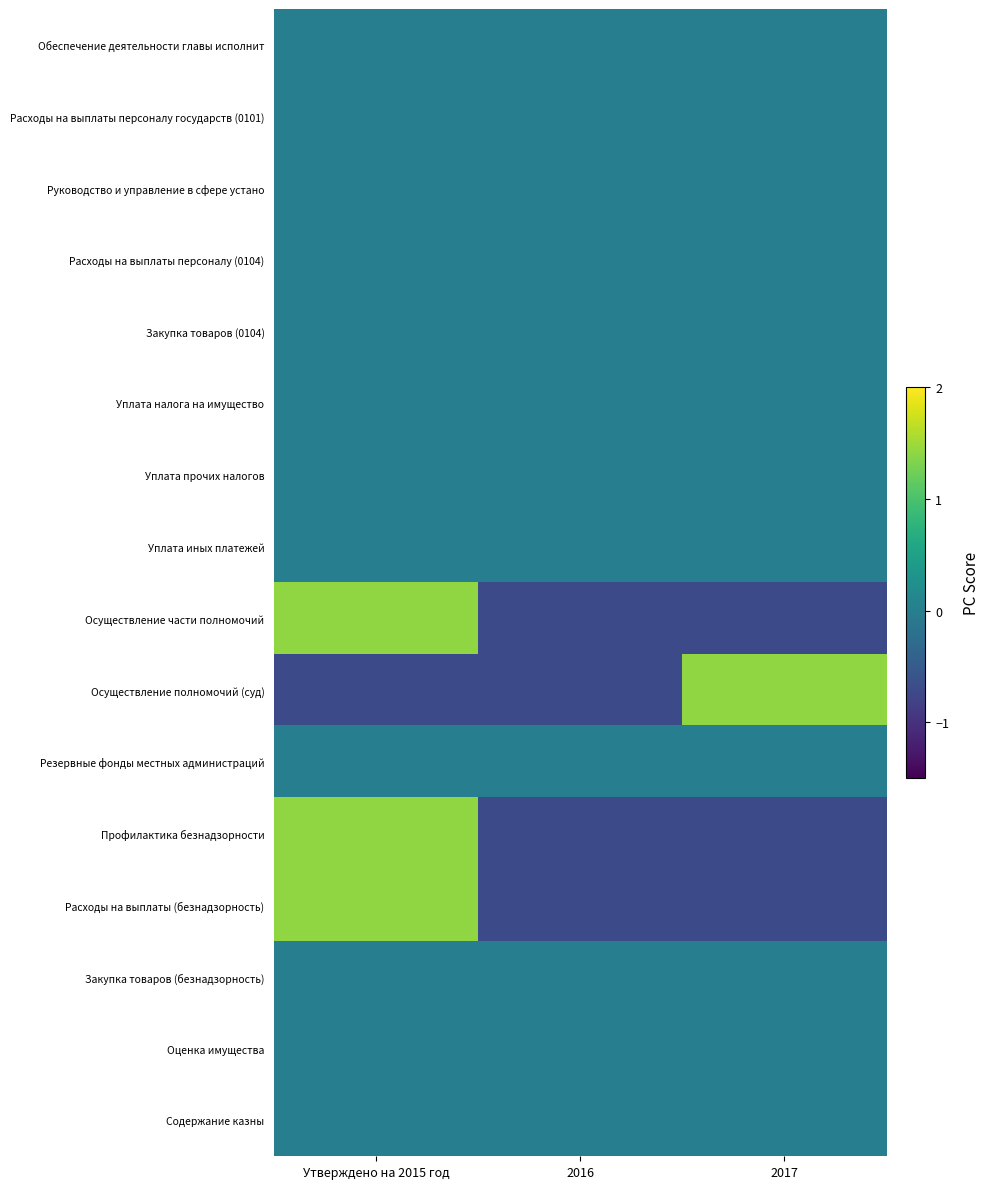

At 2017, list the series in order from smallest to largest.

Профилактика безнадзорности, Осуществление части полномочий, Расходы на выплаты (безнадзорность), Обеспечение деятельности главы исполнит, Расходы на выплаты персоналу государств (0101), Руководство и управление в сфере устано, Расходы на выплаты персоналу (0104), Закупка товаров (0104), Уплата налога на имущество, Уплата прочих налогов, Уплата иных платежей, Резервные фонды местных администраций, Закупка товаров (безнадзорность), Оценка имущества, Содержание казны, Осуществление полномочий (суд)